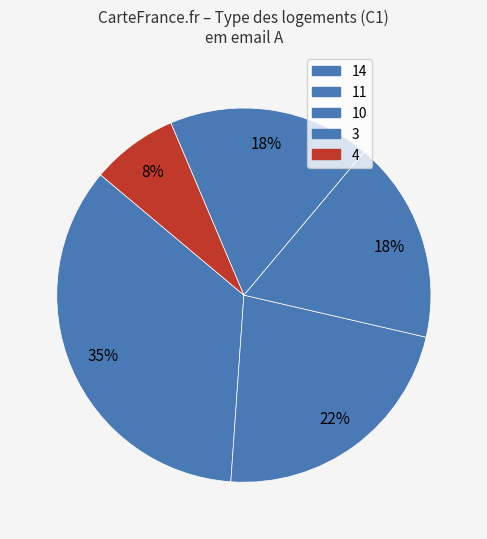

Does 10 represent more than half of the total?

No